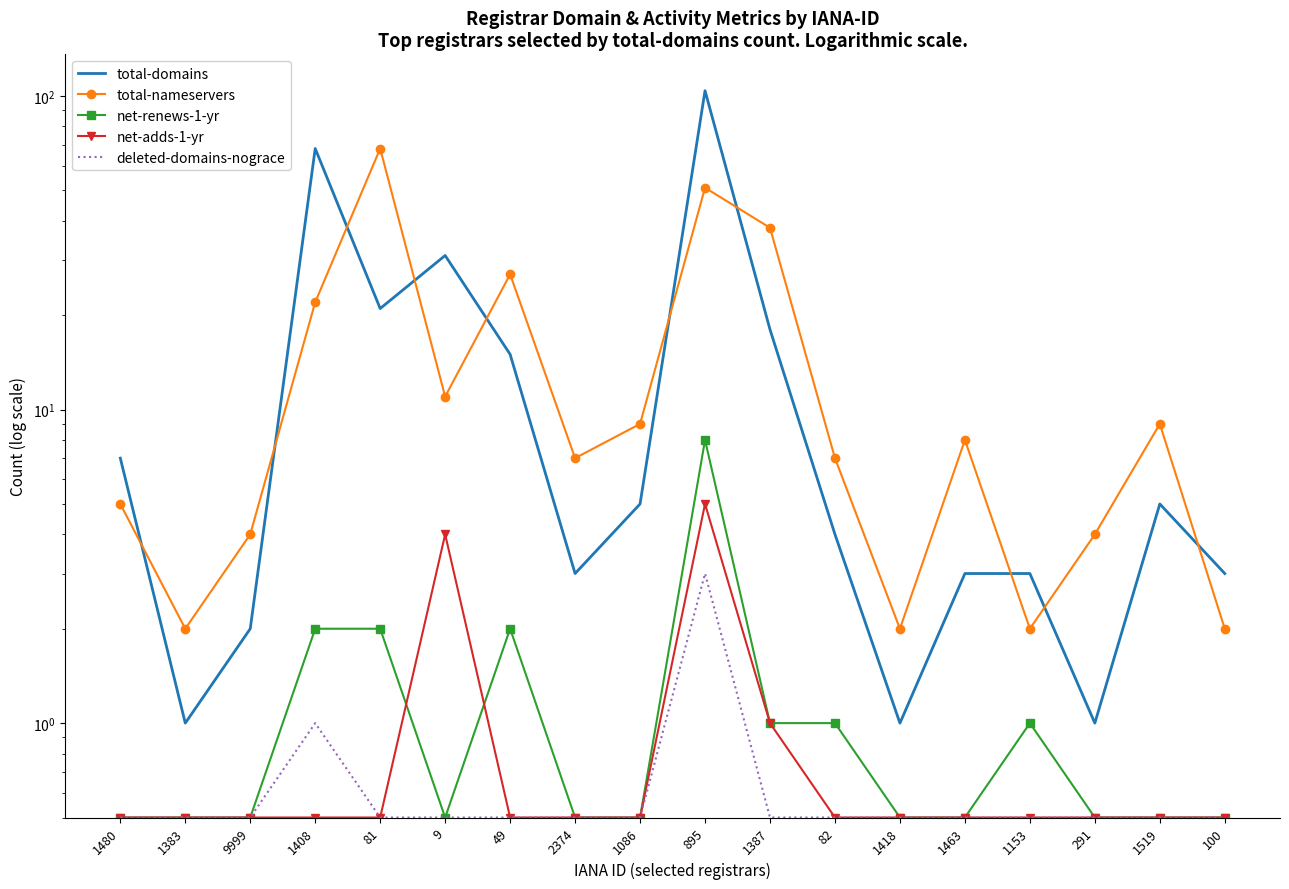

Which has a higher value, 82 or 895?

895